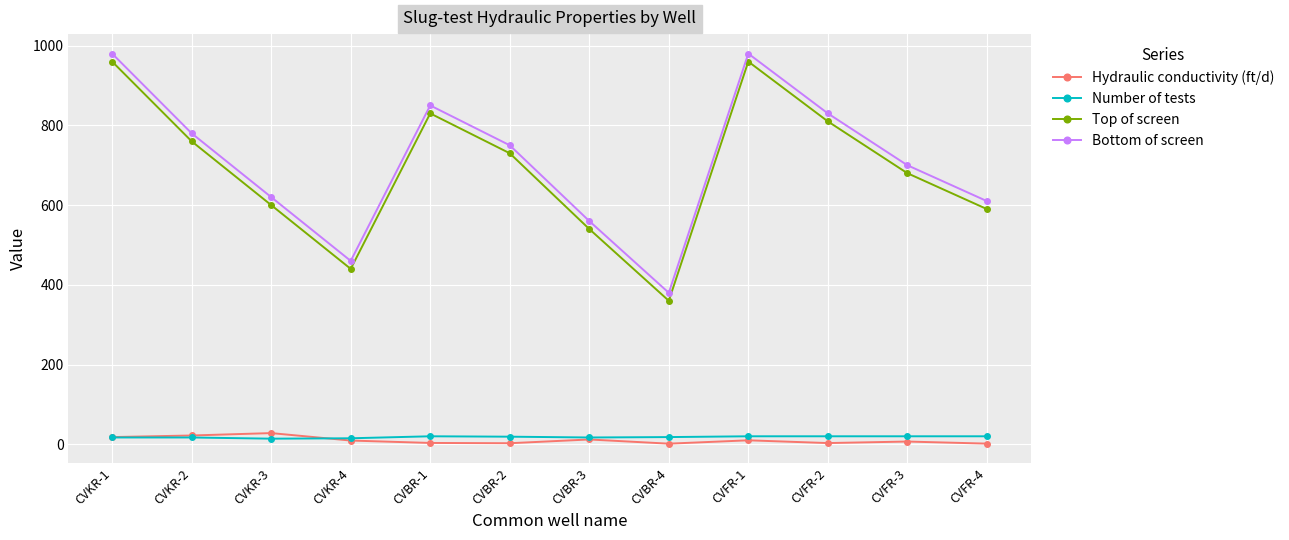

True or false: Hydraulic conductivity (ft/d) and Top of screen intersect in this chart.

False